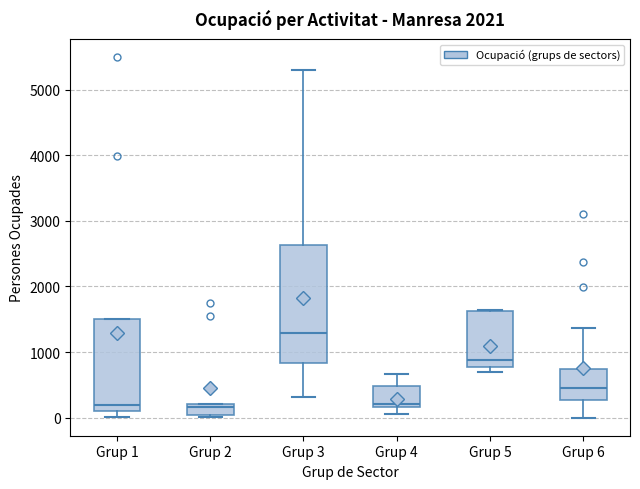

Reading left to right, read every box against the y-axis: the position of its median line, the range the box covers, and the ends of its whiskers. The values are not printed on the chart, so give them approximately, as read against the axis.

Grup 1: median 200, box 100 to 1500, whiskers 0 to 1500
Grup 2: median 200 (just below the box's upper edge), box 0 to 200, whiskers 0 (just below the box's lower edge) to 200
Grup 3: median 1300, box 800 to 2600, whiskers 300 to 5300
Grup 4: median 200 (just above the box's lower edge), box 200 to 500, whiskers 100 to 700
Grup 5: median 900, box 800 to 1600, whiskers 700 to 1600
Grup 6: median 400, box 300 to 700, whiskers 0 to 1400